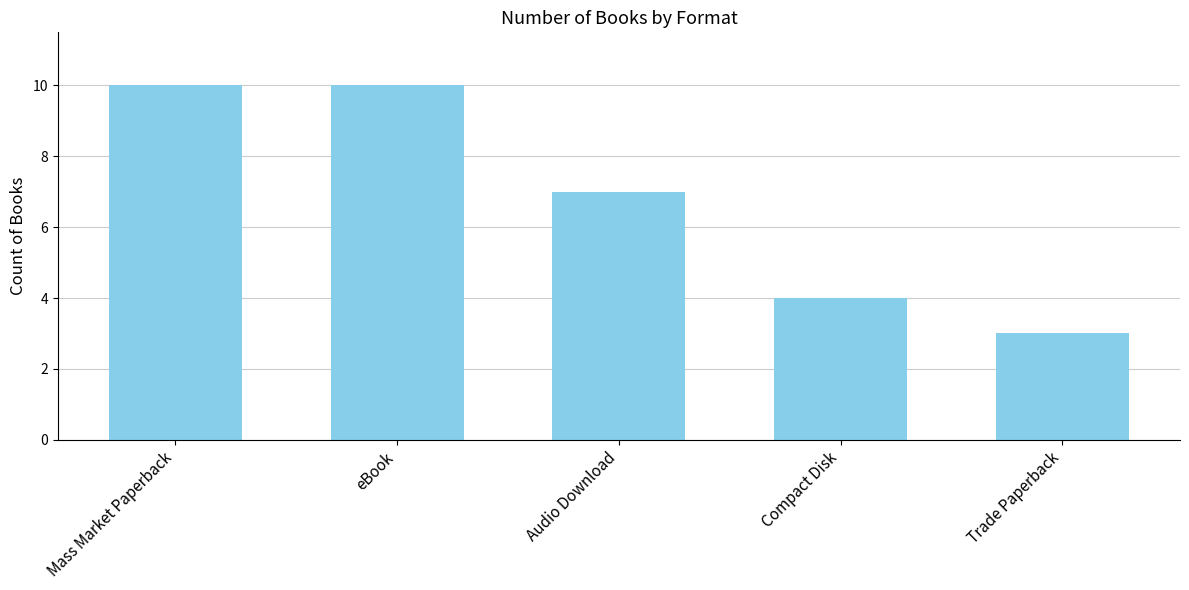

How many series are shown in this chart?

1